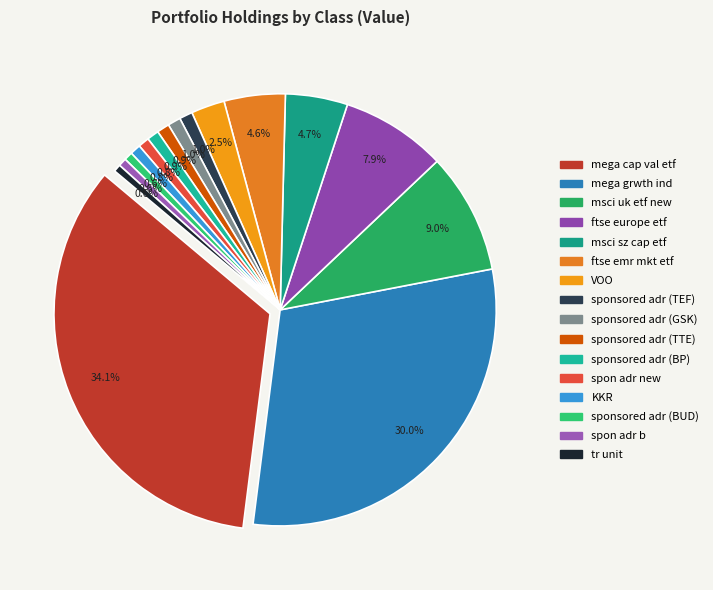

How many slices are in this pie chart?

16